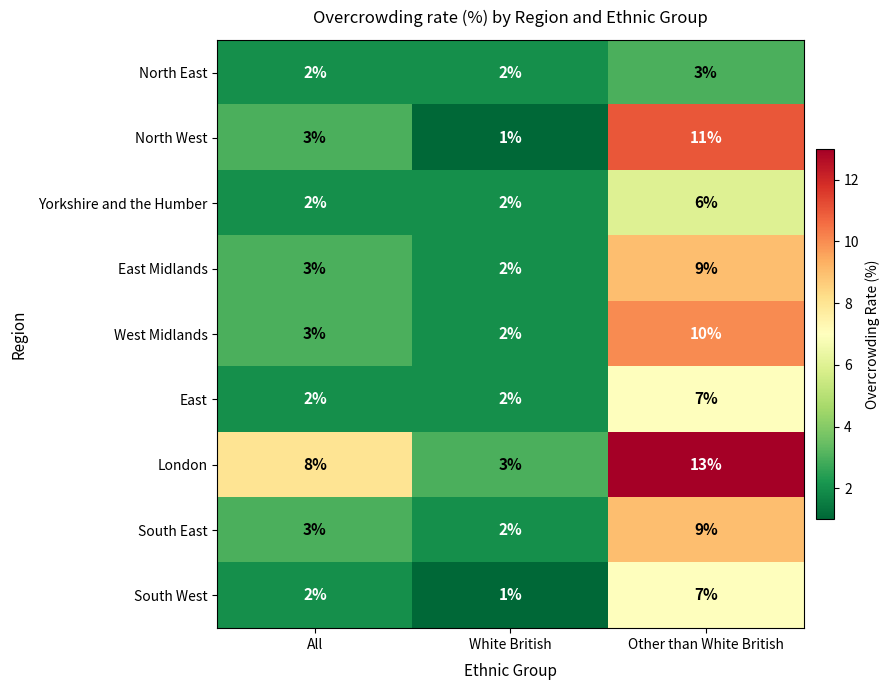

What is the difference between the Yorkshire and the Humber values at Other than White British and White British?

4